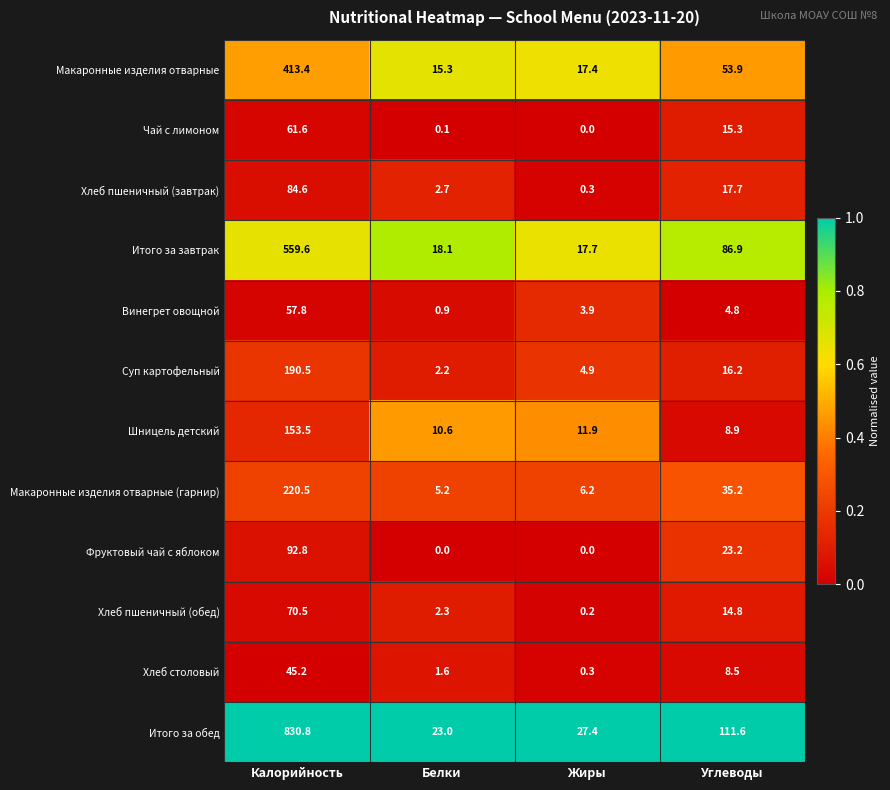

At how many categories does at least one series exceed 0?

4